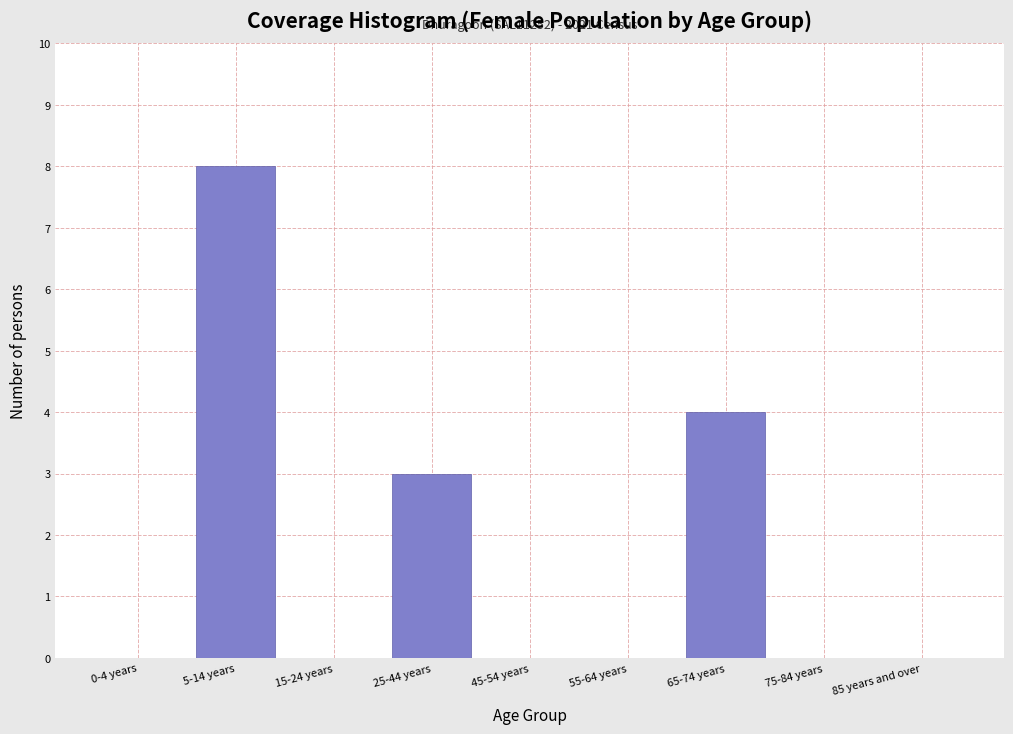

Reading left to right, extract all data points from this chart.

0-4 years=0	5-14 years=8	15-24 years=0	25-44 years=3	45-54 years=0	55-64 years=0	65-74 years=4	75-84 years=0	85 years and over=0